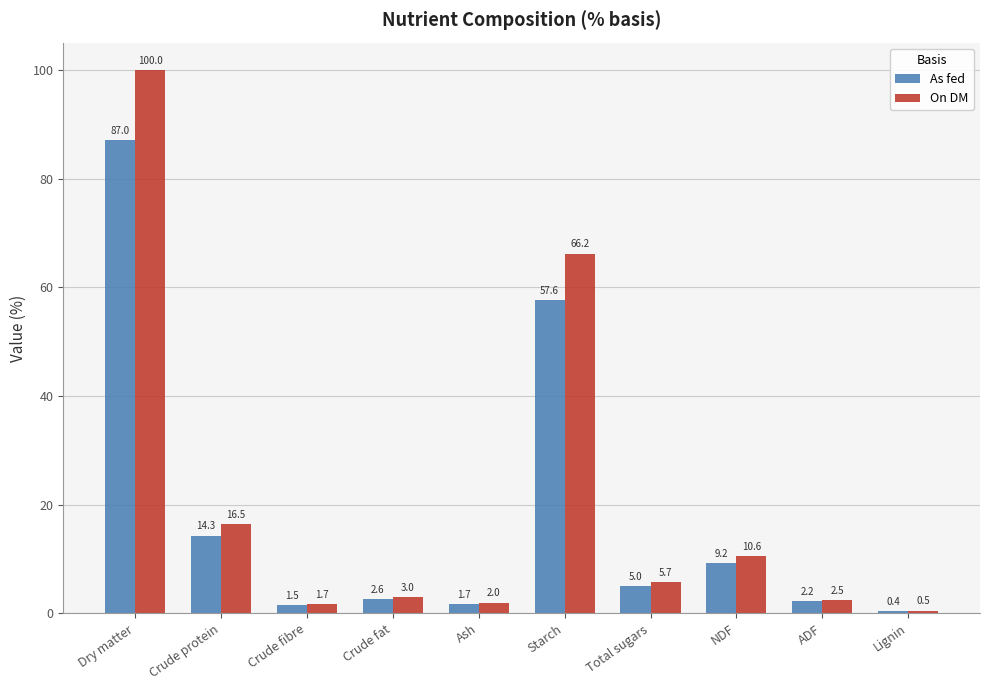

Which series changed the most between Dry matter and Starch?

On DM